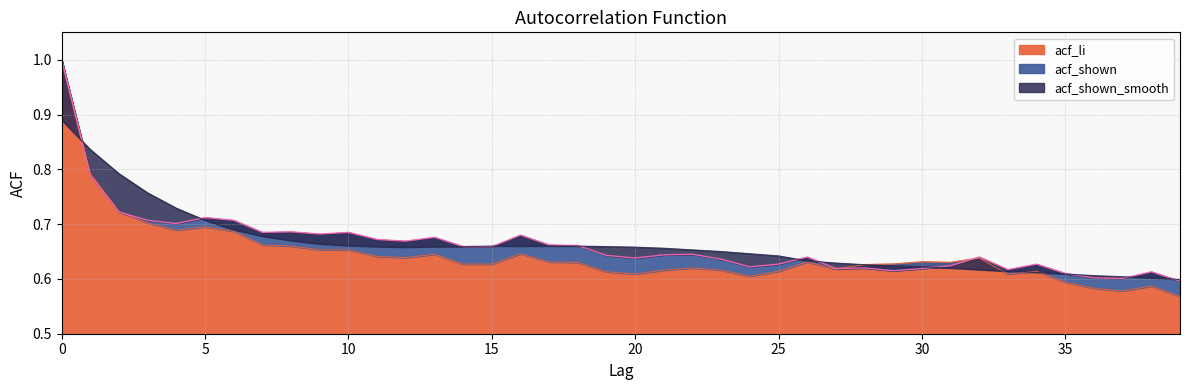

List the labels in order of acf_shown_smooth value, smallest first.

39, 38, 37, 36, 35, 34, 33, 32, 31, 30, 29, 28, 27, 26, 25, 24, 23, 22, 21, 12, 20, 11, 13, 14, 19, 15, 16, 17, 18, 10, 9, 8, 7, 6, 5, 4, 3, 2, 1, 0